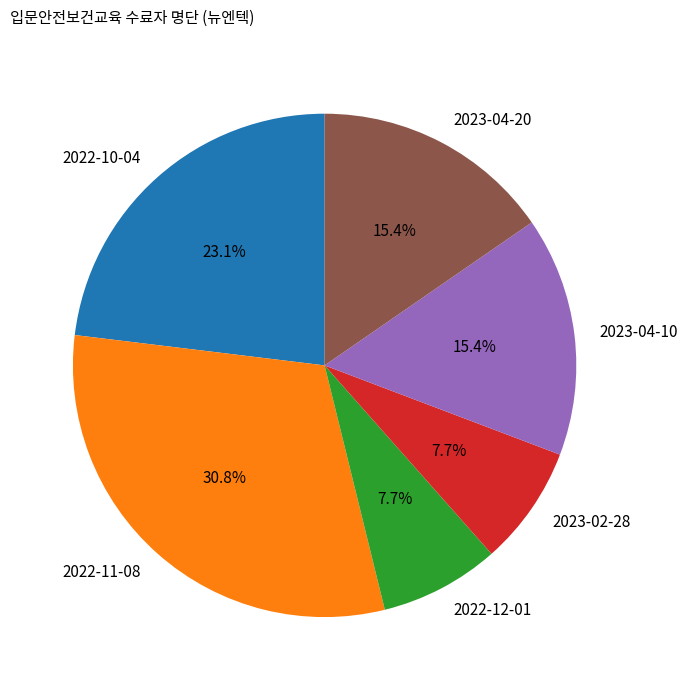

How many segments does this pie chart have?

6